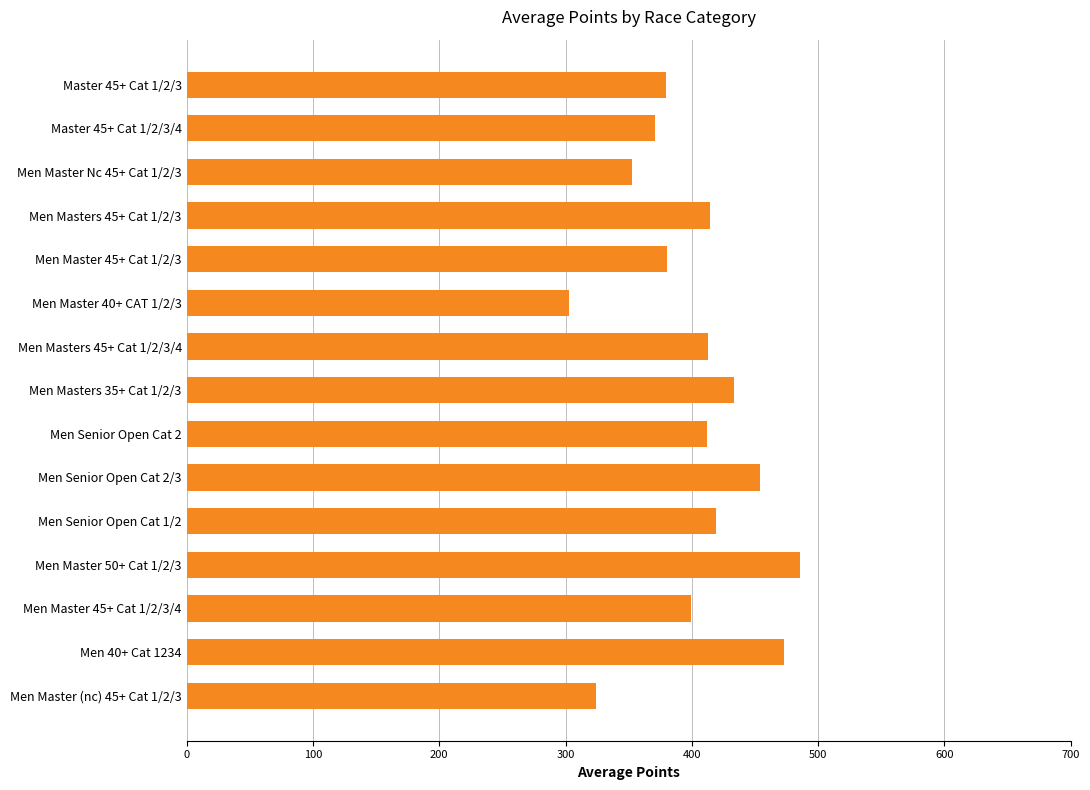

Are the bars grouped side by side (vs. stacked)?

No